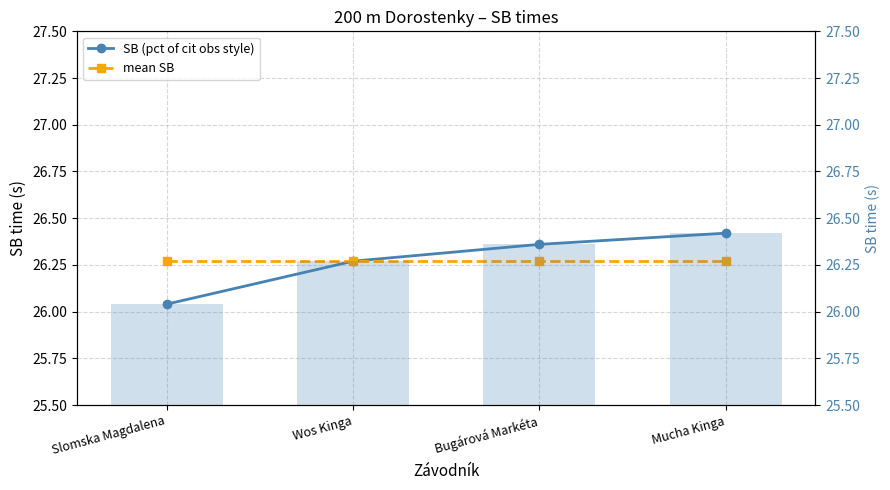

What is the sum of all SB (pct of cit obs style) values?

105.1